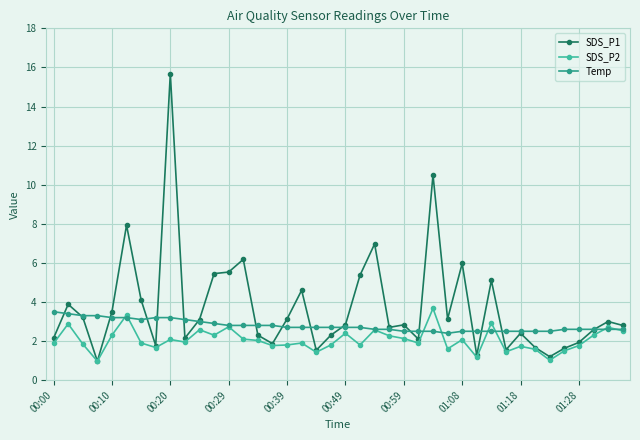

Does the chart display data point markers on the line(s)?

Yes